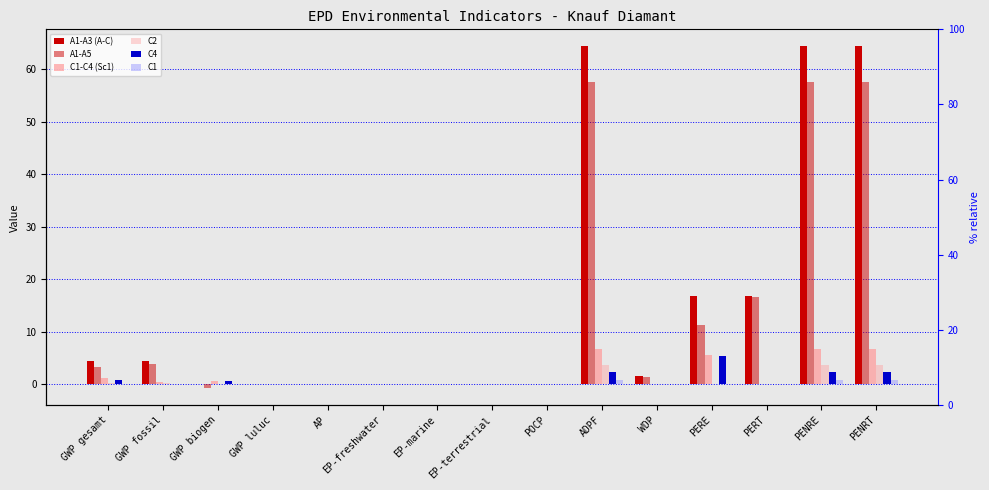

Reading left to right, what are all the values shown in this chart?

A1-A3 (A-C): GWP gesamt=4.3	GWP fossil=4.3	GWP biogen=0.0	GWP luluc=0.0	AP=0.0	EP-freshwater=0.0	EP-marine=0.0	EP-terrestrial=0.0	POCP=0.0	ADPF=64.3	WDP=1.5	PERE=16.8	PERT=16.8	PENRE=64.3	PENRT=64.3
A1-A5: GWP gesamt=3.2	GWP fossil=3.9	GWP biogen=-0.7	GWP luluc=0.0	AP=0.0	EP-freshwater=0.0	EP-marine=0.0	EP-terrestrial=0.0	POCP=0.0	ADPF=57.6	WDP=1.4	PERE=11.3	PERT=16.7	PENRE=57.6	PENRT=57.6
C1-C4 (Sc1): GWP gesamt=1.1	GWP fossil=0.4	GWP biogen=0.7	GWP luluc=0.0	AP=0.0	EP-freshwater=0.0	EP-marine=0.0	EP-terrestrial=0.0	POCP=0.0	ADPF=6.7	WDP=0.1	PERE=5.5	PERT=0.1	PENRE=6.7	PENRT=6.7
C2: GWP gesamt=0.3	GWP fossil=0.3	GWP biogen=0.0	GWP luluc=0.0	AP=0.0	EP-freshwater=0.0	EP-marine=0.0	EP-terrestrial=0.0	POCP=0.0	ADPF=3.6	WDP=0.0	PERE=0.1	PERT=0.1	PENRE=3.6	PENRT=3.6
C4: GWP gesamt=0.8	GWP fossil=0.1	GWP biogen=0.7	GWP luluc=0.0	AP=0.0	EP-freshwater=0.0	EP-marine=0.0	EP-terrestrial=0.0	POCP=0.0	ADPF=2.4	WDP=0.1	PERE=5.5	PERT=0.0	PENRE=2.4	PENRT=2.4
C1: GWP gesamt=0.1	GWP fossil=0.1	GWP biogen=0.0	GWP luluc=0.0	AP=0.0	EP-freshwater=0.0	EP-marine=0.0	EP-terrestrial=0.0	POCP=0.0	ADPF=0.7	WDP=0.0	PERE=0.0	PERT=0.0	PENRE=0.7	PENRT=0.7